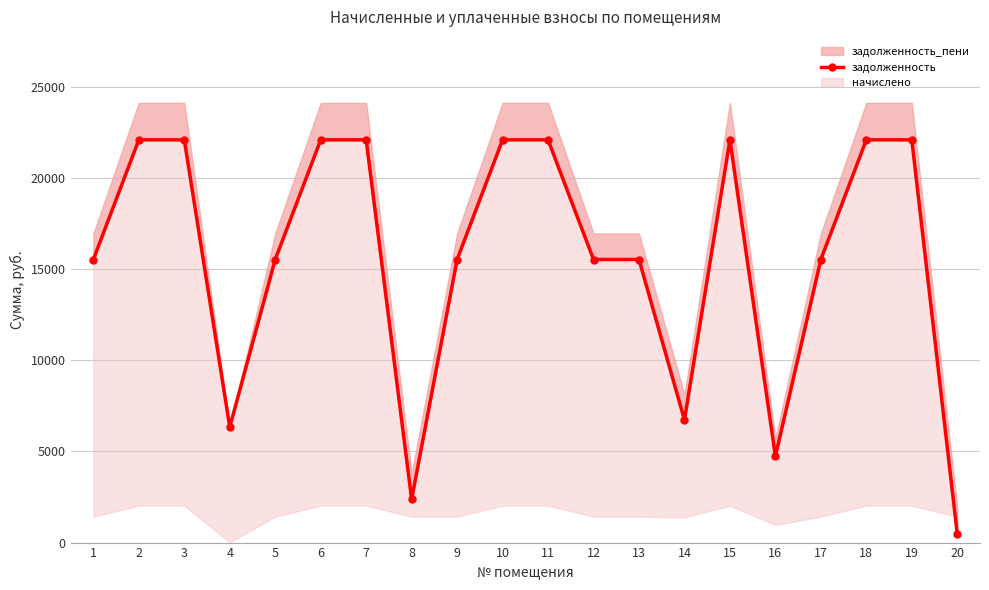

How many categories are shown in the chart?

20